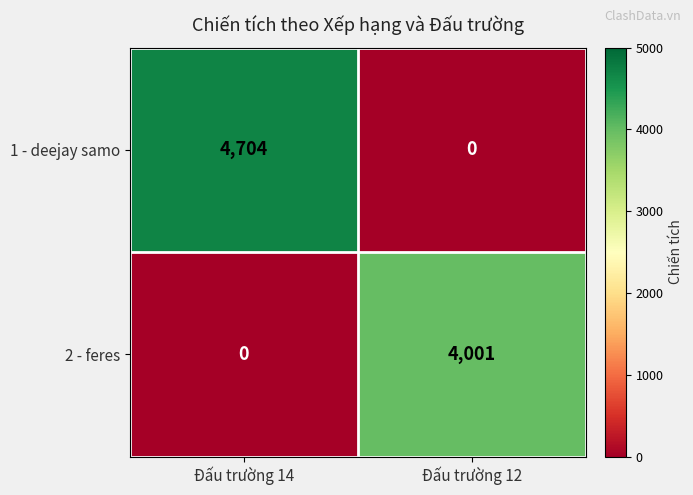

Rank the series by their average value, from highest to lowest.

1 - deejay samo, 2 - feres